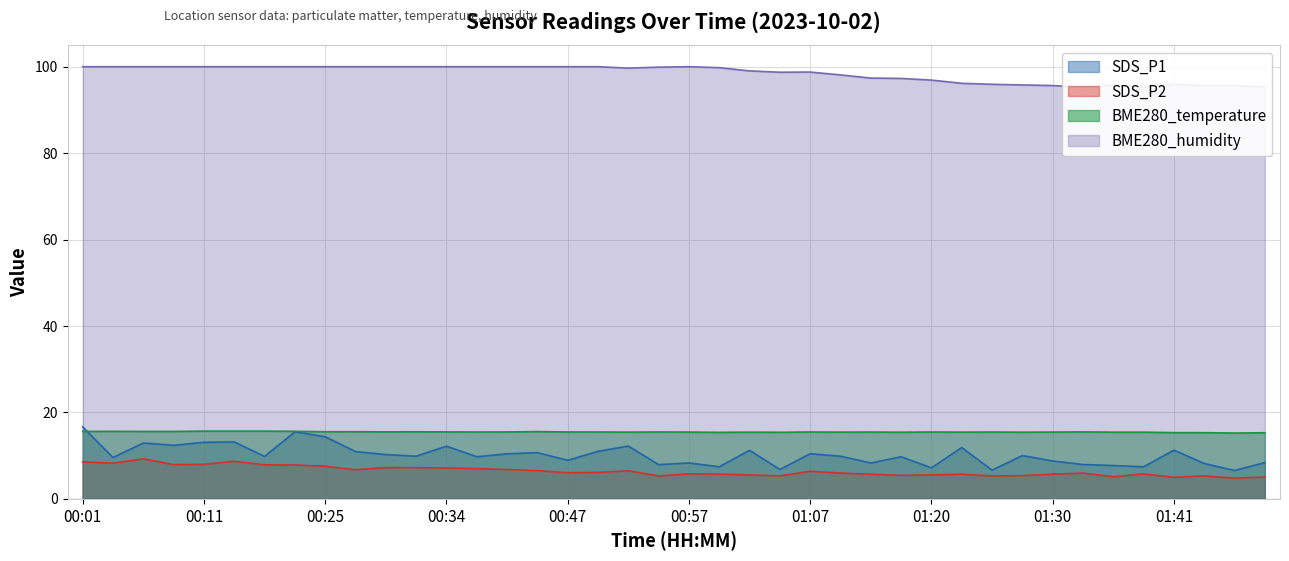

Reading right to left, what are all the values shown in this chart?

SDS_P1: 01:48=8.4	01:46=6.6	01:43=8.2	01:41=11.3	01:38=7.4	01:35=7.7	01:33=8.0	01:30=8.8	01:28=10.0	01:25=6.7	01:23=11.9	01:20=7.2	01:15=9.8	01:13=8.3	01:10=9.9	01:07=10.4	01:05=6.8	01:02=11.2	01:00=7.4	00:57=8.3	00:55=7.9	00:52=12.2	00:50=11.0	00:47=8.9	00:45=10.7	00:39=10.4	00:37=9.8	00:34=12.2	00:32=9.9	00:29=10.2	00:27=10.9	00:25=14.4	00:19=15.5	00:17=9.8	00:14=13.2	00:11=13.1	00:09=12.4	00:06=12.9	00:04=9.6	00:01=16.6
SDS_P2: 01:48=5.1	01:46=4.8	01:43=5.3	01:41=5.0	01:38=5.8	01:35=5.1	01:33=6.0	01:30=5.7	01:28=5.4	01:25=5.3	01:23=5.7	01:20=5.5	01:15=5.5	01:13=5.7	01:10=6.0	01:07=6.4	01:05=5.3	01:02=5.5	01:00=5.7	00:57=5.8	00:55=5.3	00:52=6.5	00:50=6.1	00:47=6.0	00:45=6.5	00:39=6.8	00:37=7.0	00:34=7.2	00:32=7.2	00:29=7.2	00:27=6.8	00:25=7.5	00:19=7.8	00:17=7.9	00:14=8.7	00:11=8.0	00:09=7.9	00:06=9.3	00:04=8.2	00:01=8.6
BME280_temperature: 01:48=15.3	01:46=15.2	01:43=15.3	01:41=15.3	01:38=15.4	01:35=15.4	01:33=15.5	01:30=15.5	01:28=15.4	01:25=15.5	01:23=15.4	01:20=15.5	01:15=15.4	01:13=15.5	01:10=15.4	01:07=15.5	01:05=15.4	01:02=15.4	01:00=15.4	00:57=15.5	00:55=15.5	00:52=15.4	00:50=15.5	00:47=15.5	00:45=15.6	00:39=15.5	00:37=15.5	00:34=15.5	00:32=15.5	00:29=15.5	00:27=15.6	00:25=15.5	00:19=15.6	00:17=15.7	00:14=15.7	00:11=15.7	00:09=15.6	00:06=15.6	00:04=15.6	00:01=15.6
BME280_humidity: 01:48=95.3	01:46=95.6	01:43=95.6	01:41=96.0	01:38=95.2	01:35=95.9	01:33=95.2	01:30=95.6	01:28=95.8	01:25=95.9	01:23=96.2	01:20=96.9	01:15=97.3	01:13=97.4	01:10=98.1	01:07=98.8	01:05=98.7	01:02=99.0	01:00=99.8	00:57=100.0	00:55=99.9	00:52=99.7	00:50=100.0	00:47=100.0	00:45=100.0	00:39=100.0	00:37=100.0	00:34=100.0	00:32=100.0	00:29=100.0	00:27=100.0	00:25=100.0	00:19=100.0	00:17=100.0	00:14=100.0	00:11=100.0	00:09=100.0	00:06=100.0	00:04=100.0	00:01=100.0